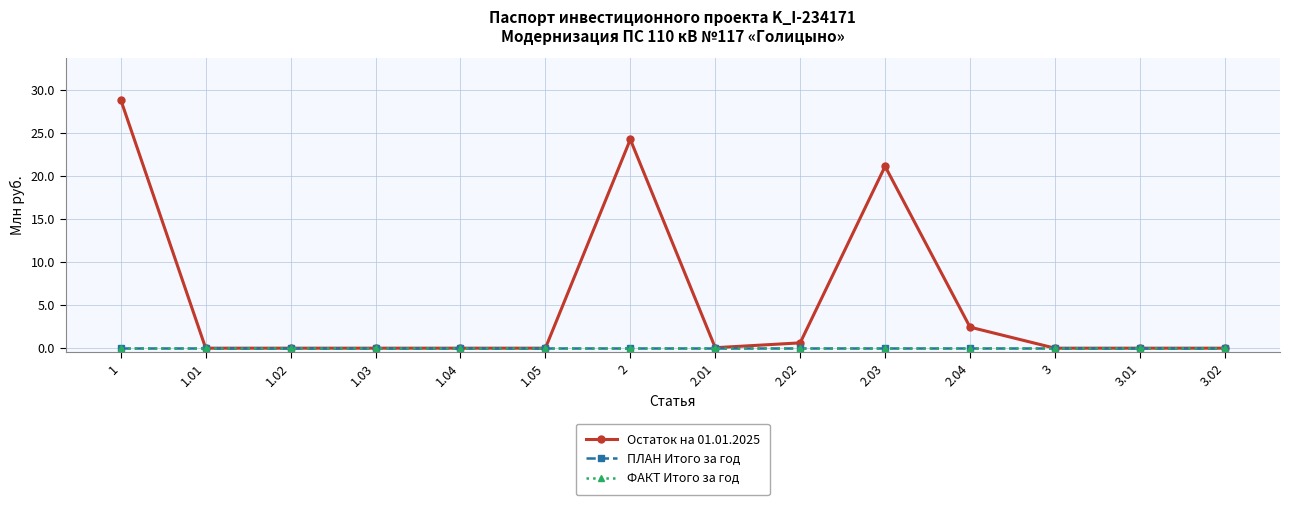

Which series changed the most between 2.04 and 3.02?

Остаток на 01.01.2025